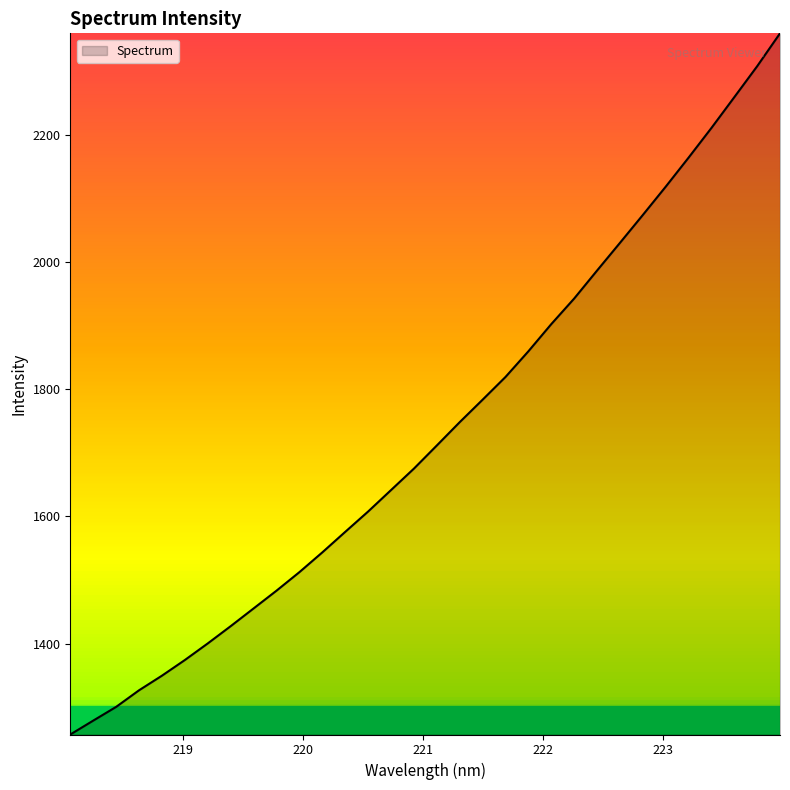

What is the smallest value displayed?

1257.0